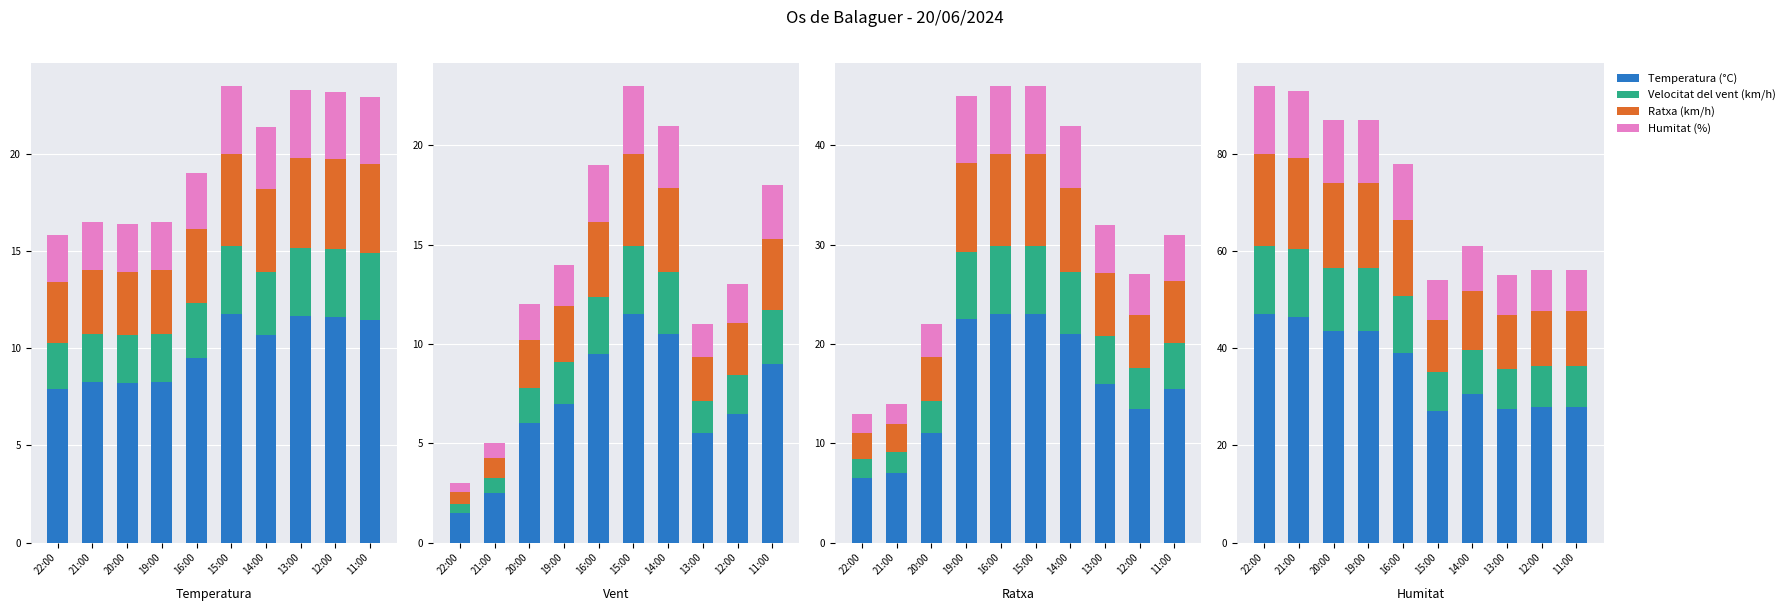

Is it true that Ratxa (km/h) equals 7.0 at 12:00?

False